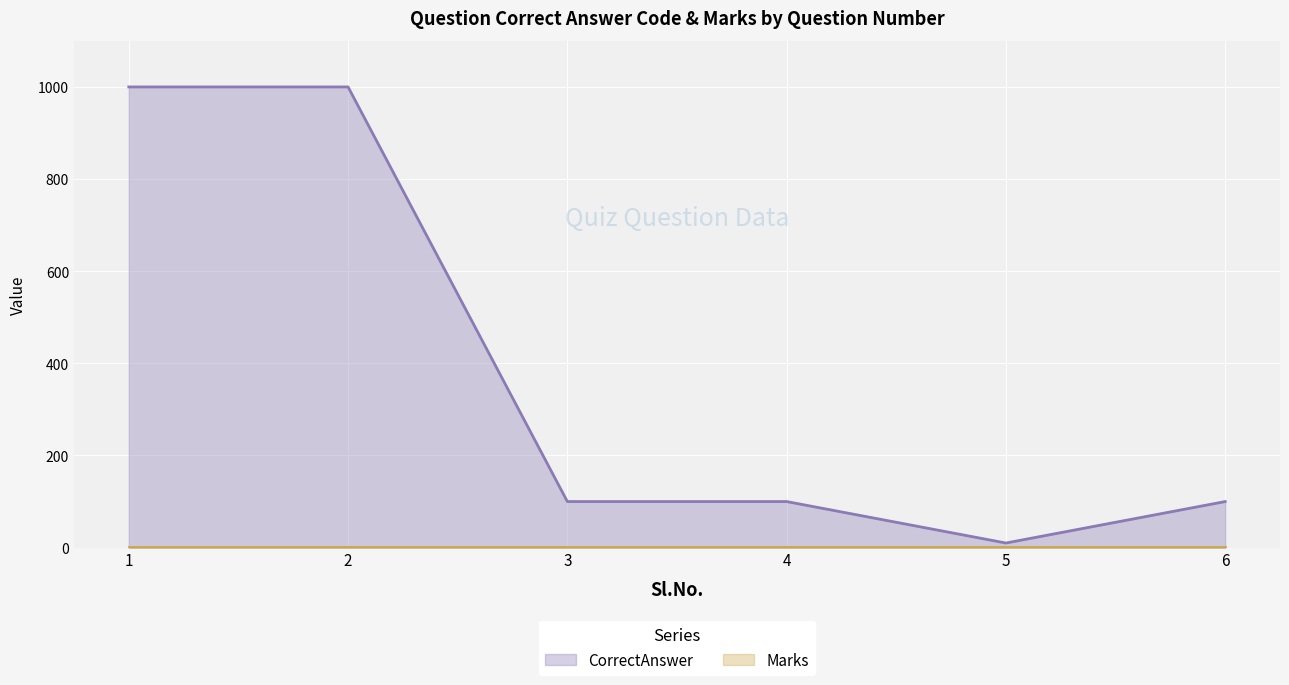

How many series are shown in this chart?

2